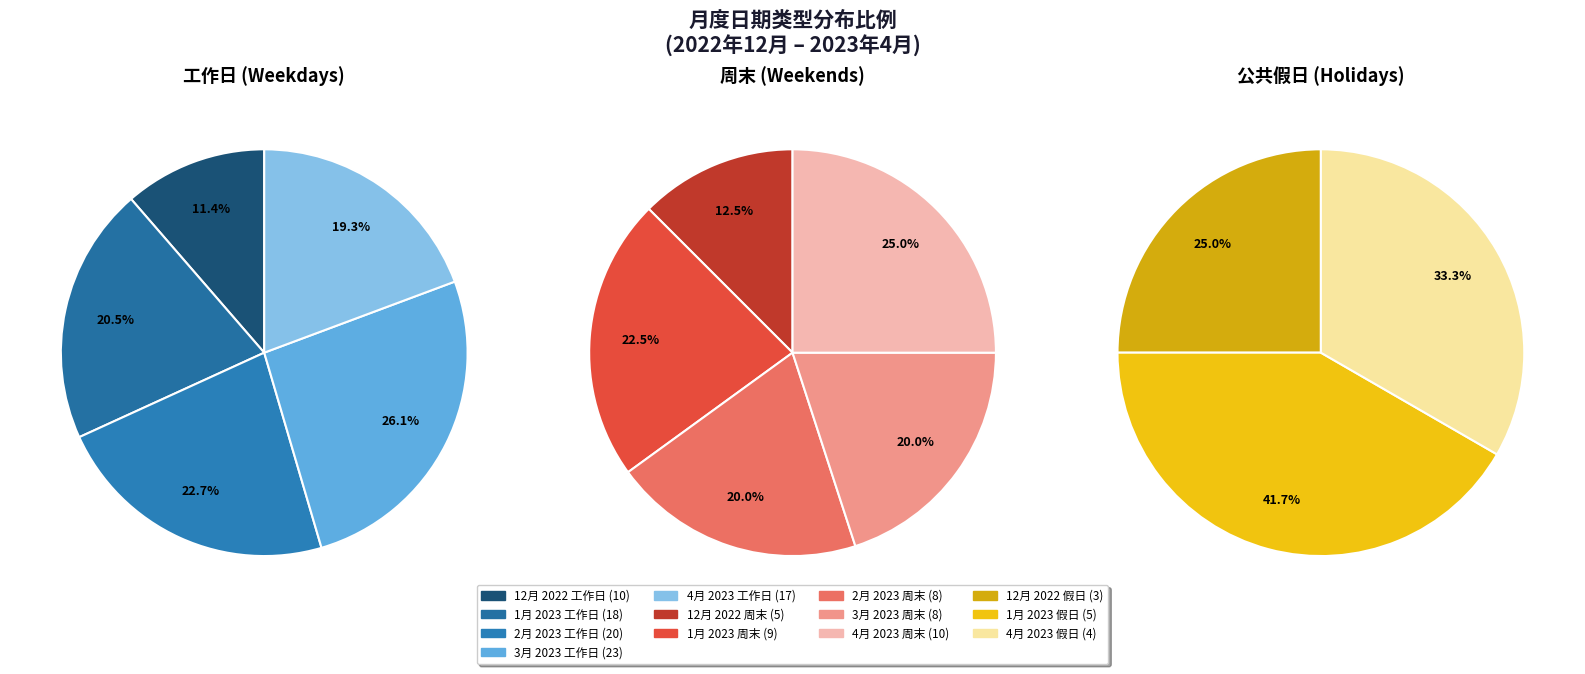

Rank the series by their maximum value, from highest to lowest.

工作日, 周末, 公共假日